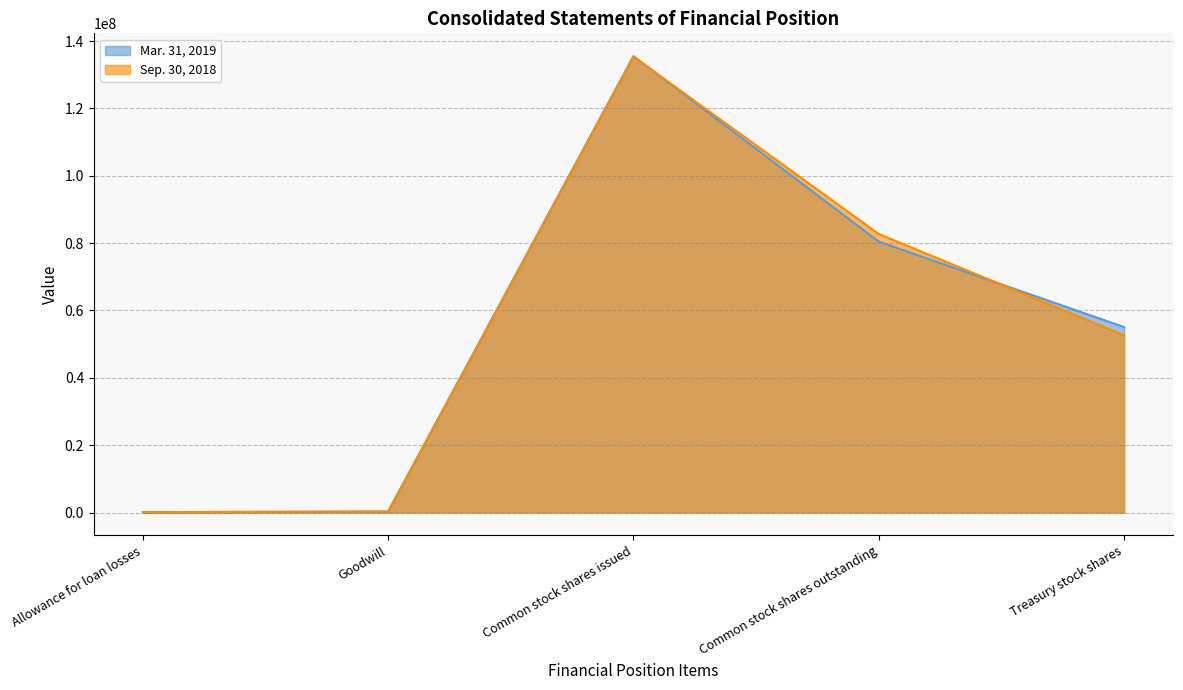

What position from the left is Common stock shares issued?

3